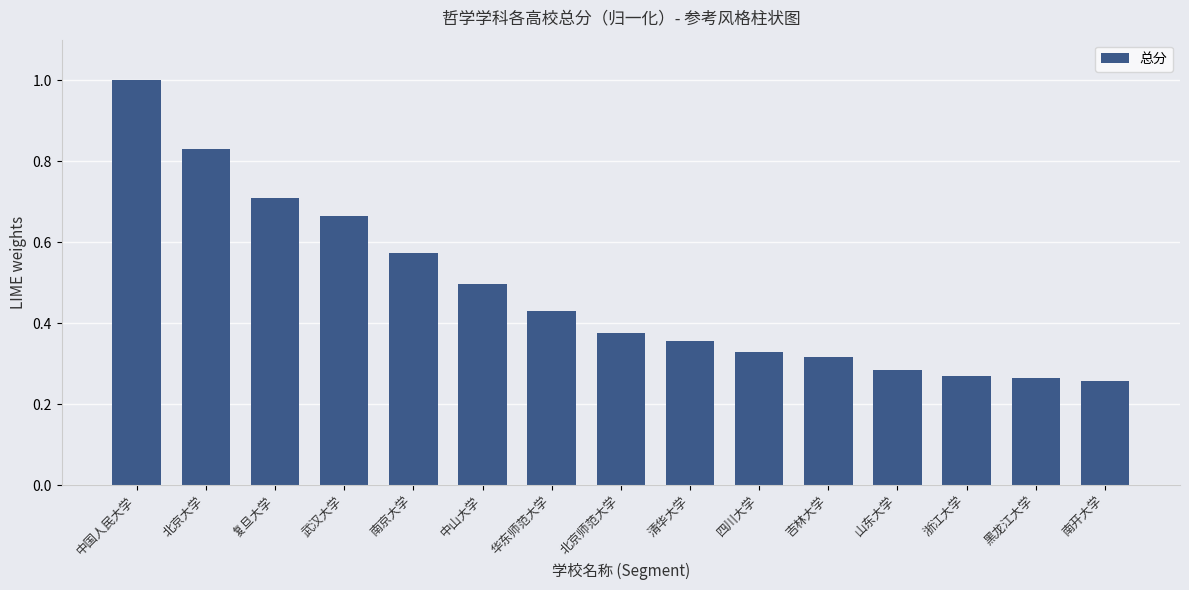

What is the sum of the values at 北京大学 and 南开大学?

1.1